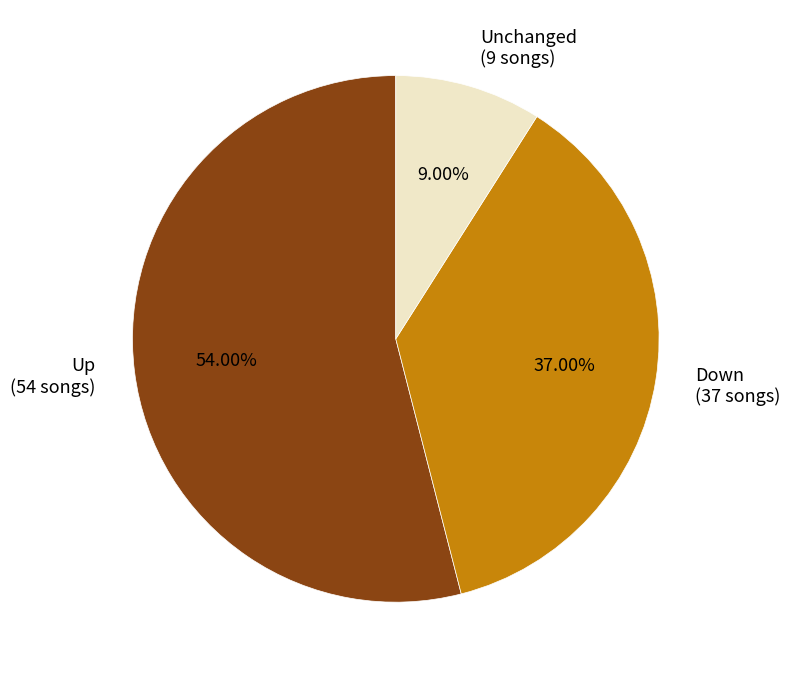

Is there any slice that represents more than half of the pie?

Yes